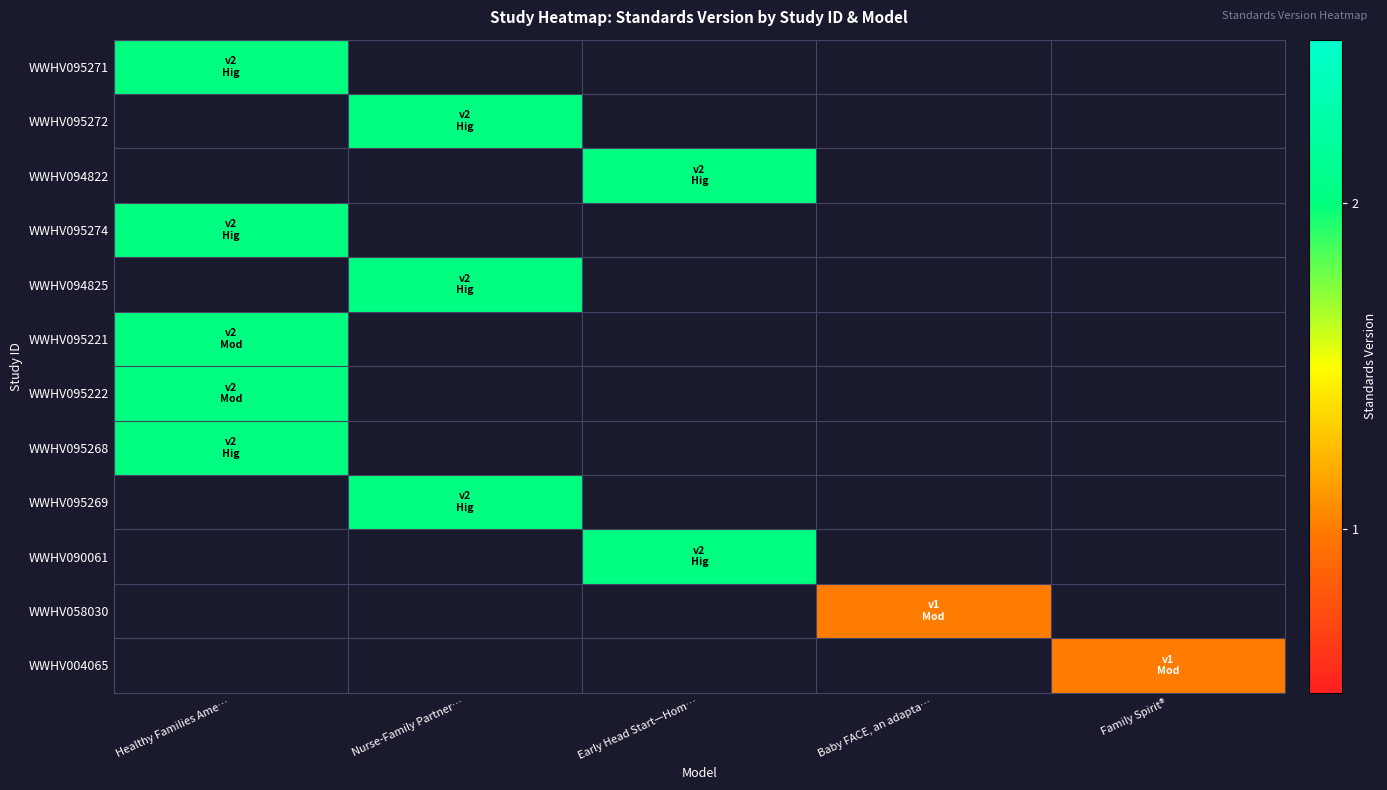

Between Family Spirit® and Nurse-Family Partner…, which is larger?

Nurse-Family Partner…